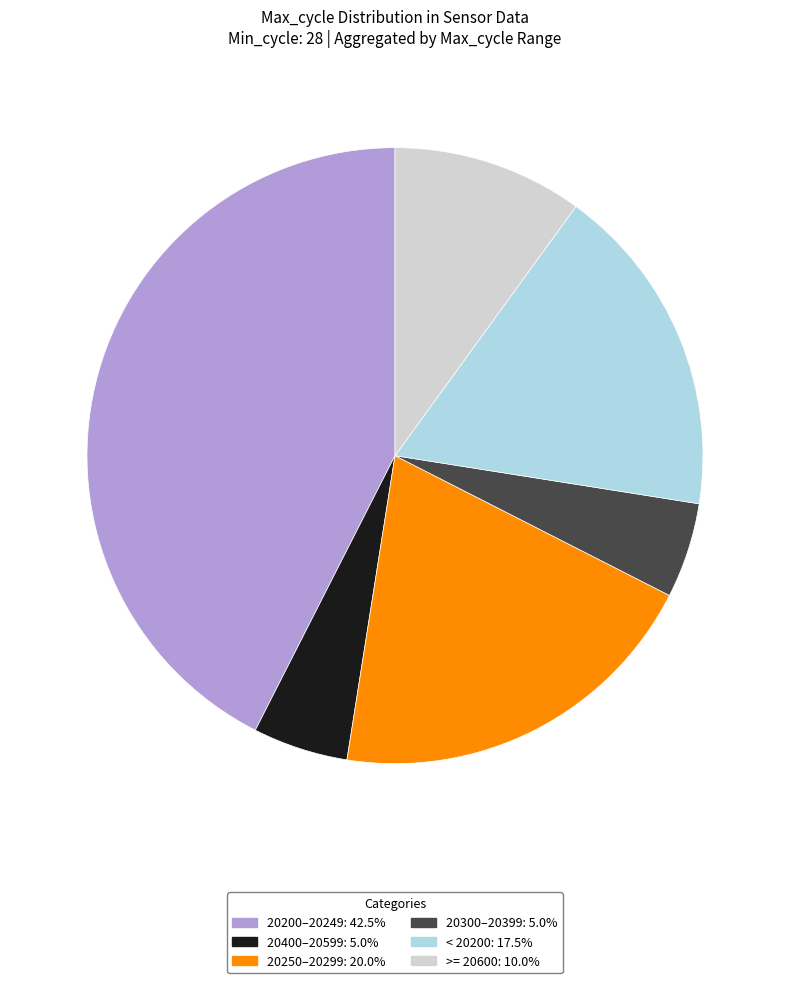

Is there a majority slice in this chart?

No